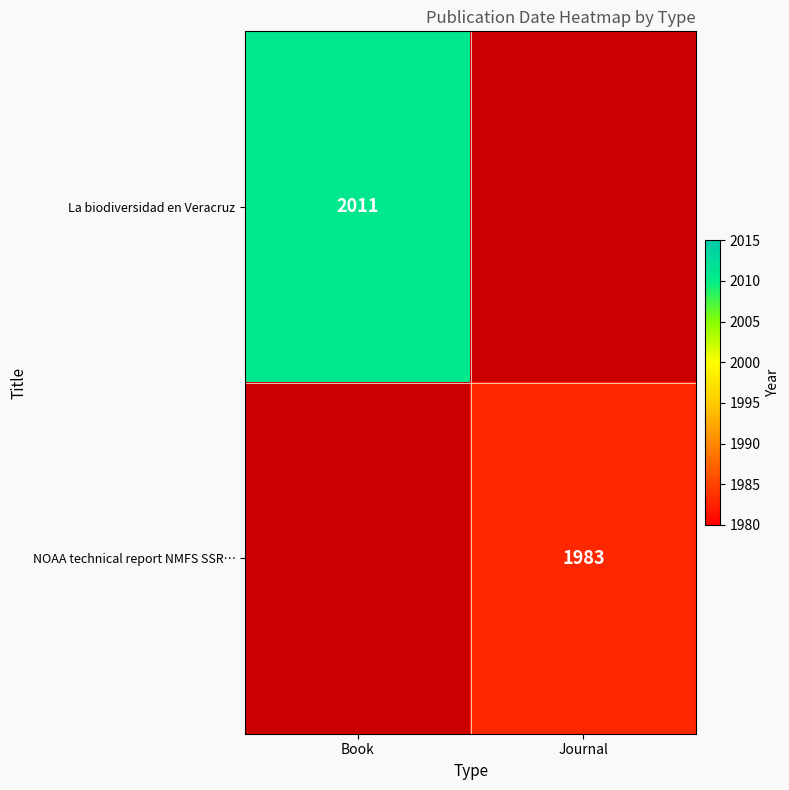

True or false: NOAA technical report NMFS SSR… has a value of 1983 at Journal.

True